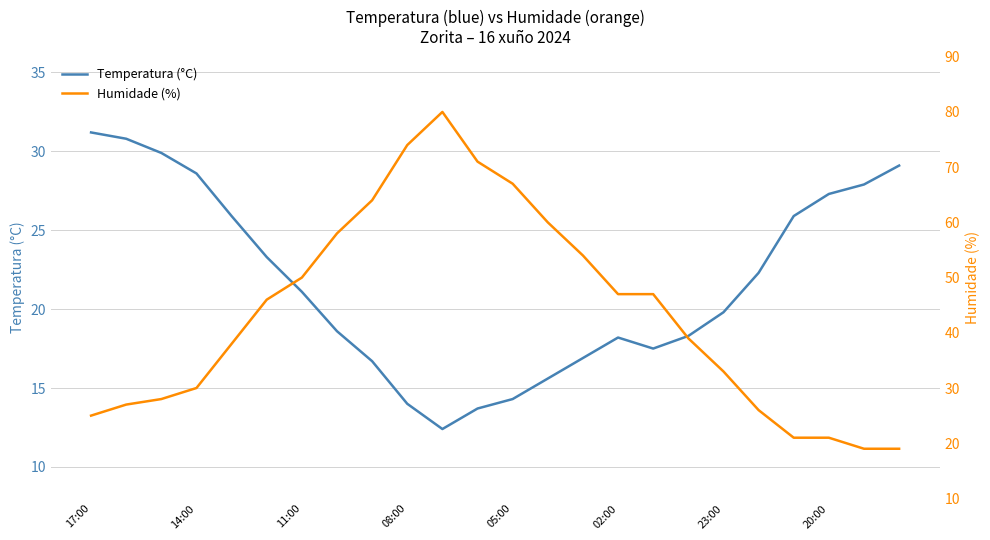

At which label does Humidade (%) reach its minimum?

22